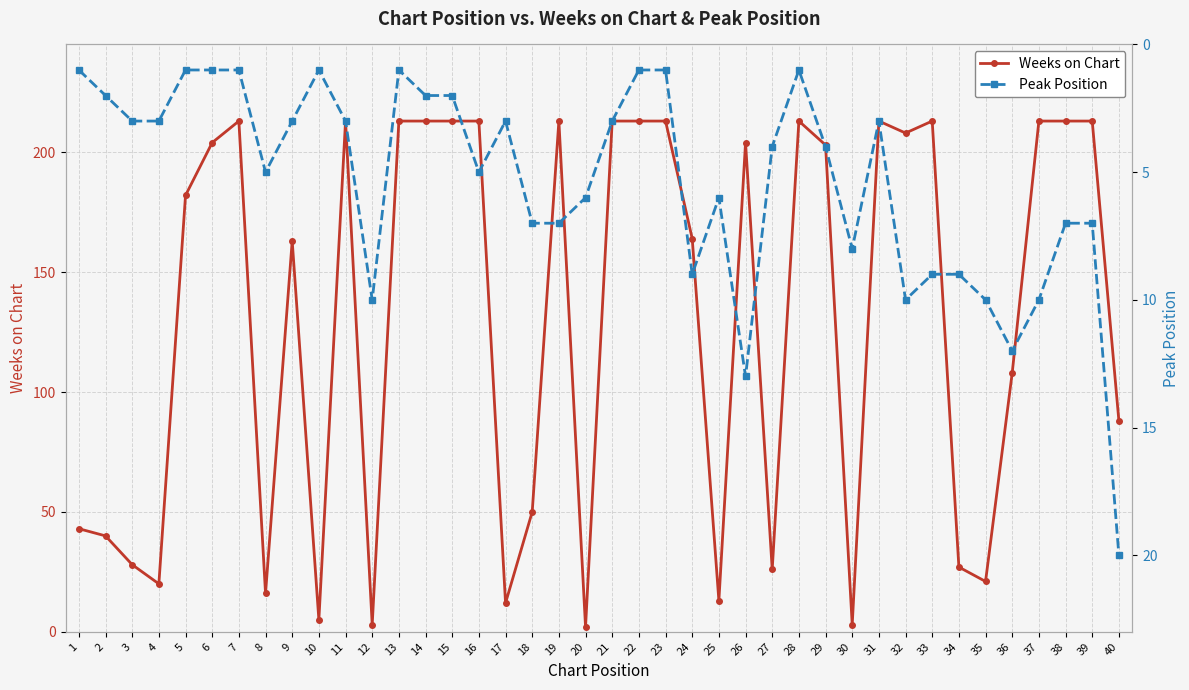

What is the minimum value shown in the chart?

1